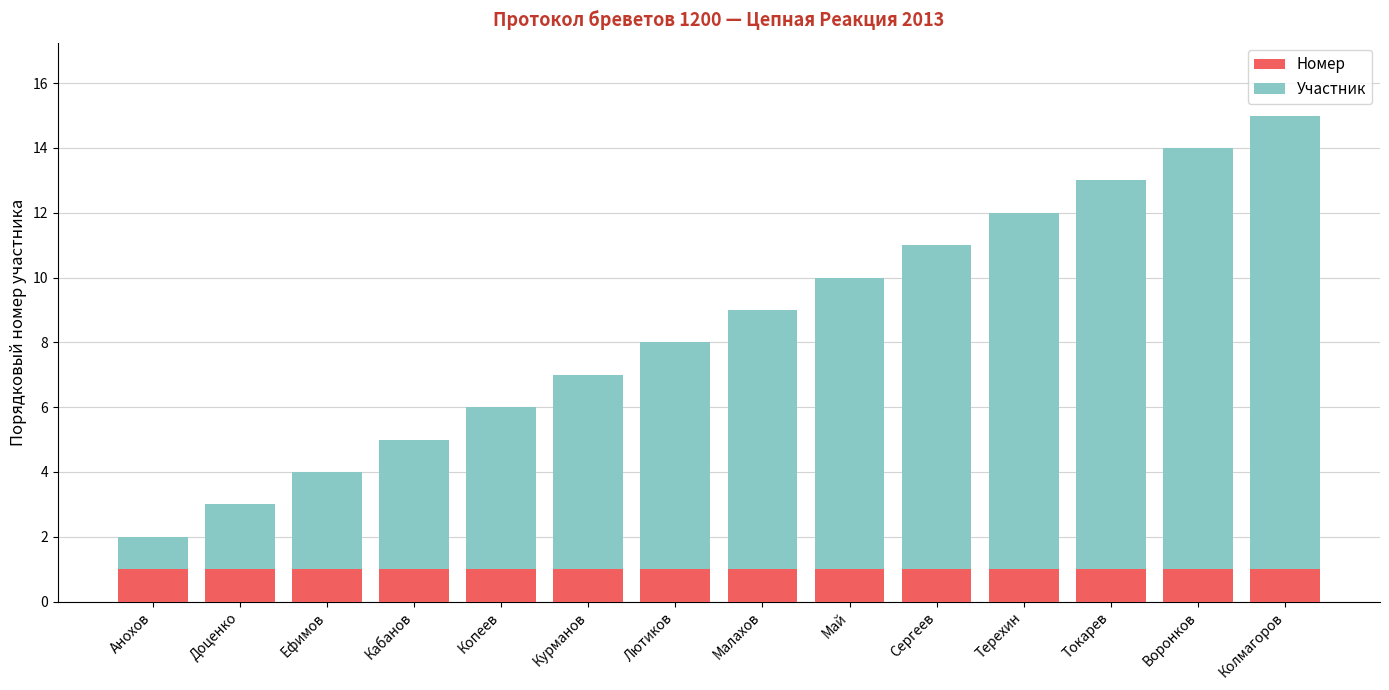

Is it true that Номер equals 1 at Курманов?

True